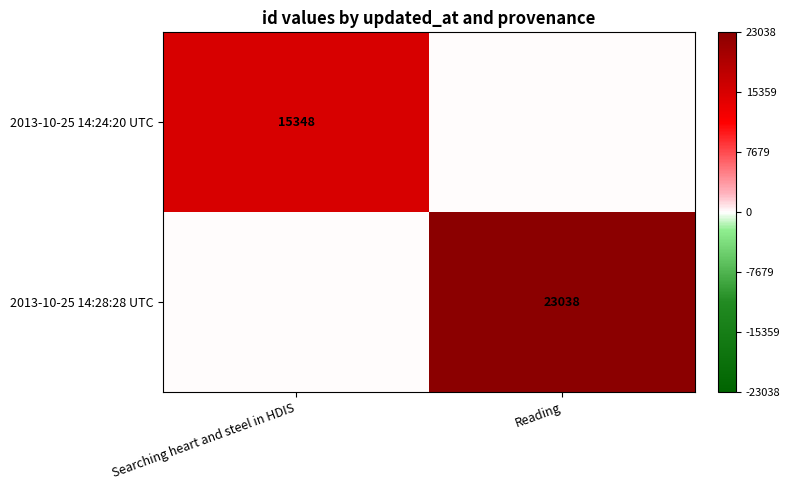

Is the value of 2013-10-25 14:24:20 UTC at Searching heart and steel in HDIS greater than the value of 2013-10-25 14:28:28 UTC at Reading?

No